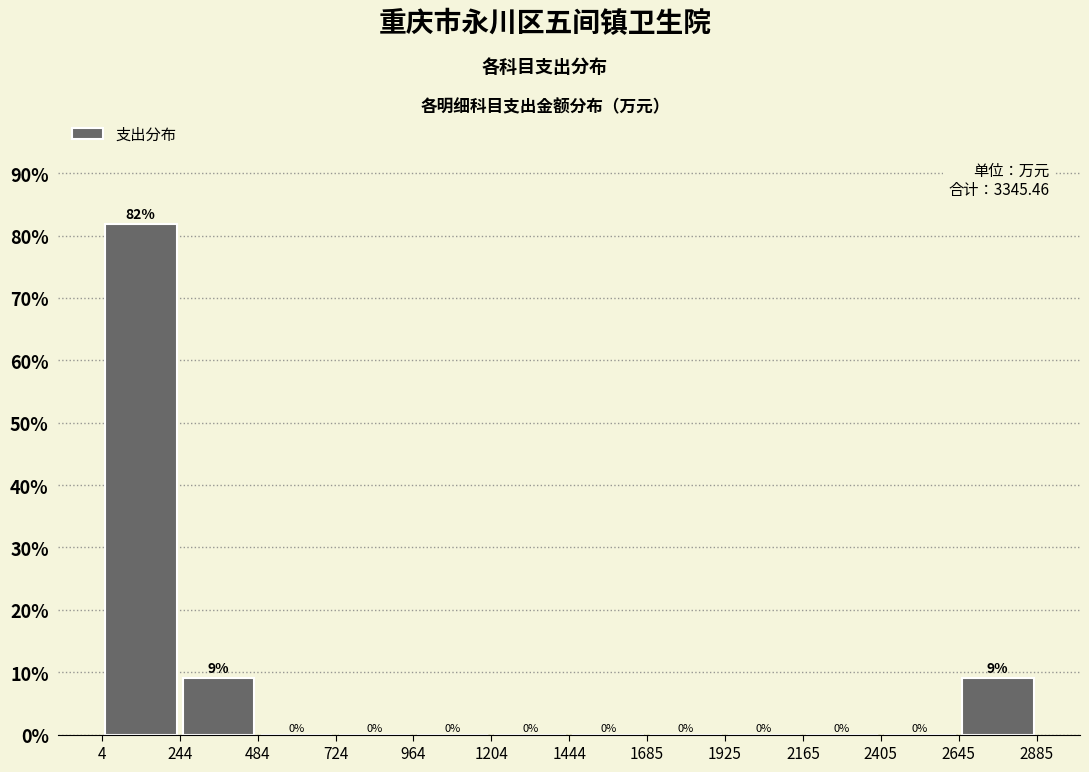

Over which range of the x-axis is the bar tallest?

4 to 244